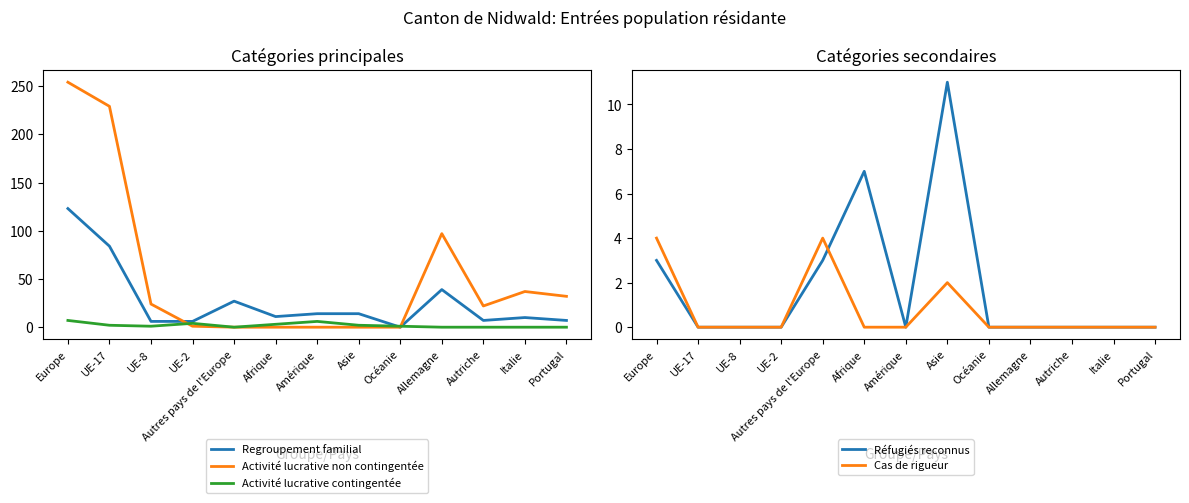

What is the average value of the Activité lucrative contingentée series?

2